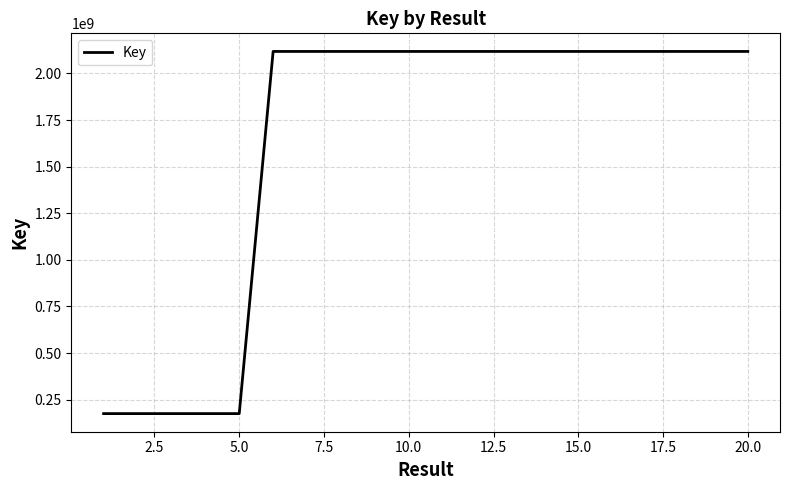

What is the difference between the maximum and minimum values?

1942576821